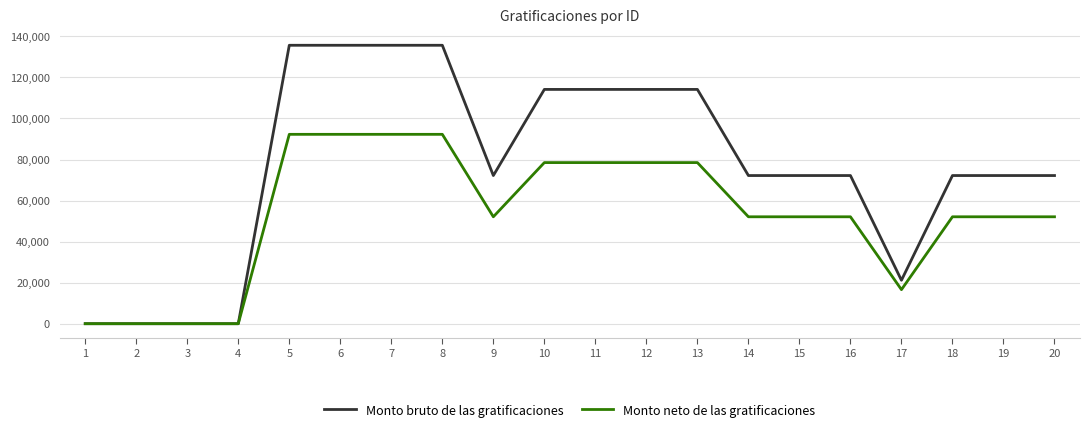

Between 10 and 20, which series saw the biggest shift?

Monto bruto de las gratificaciones